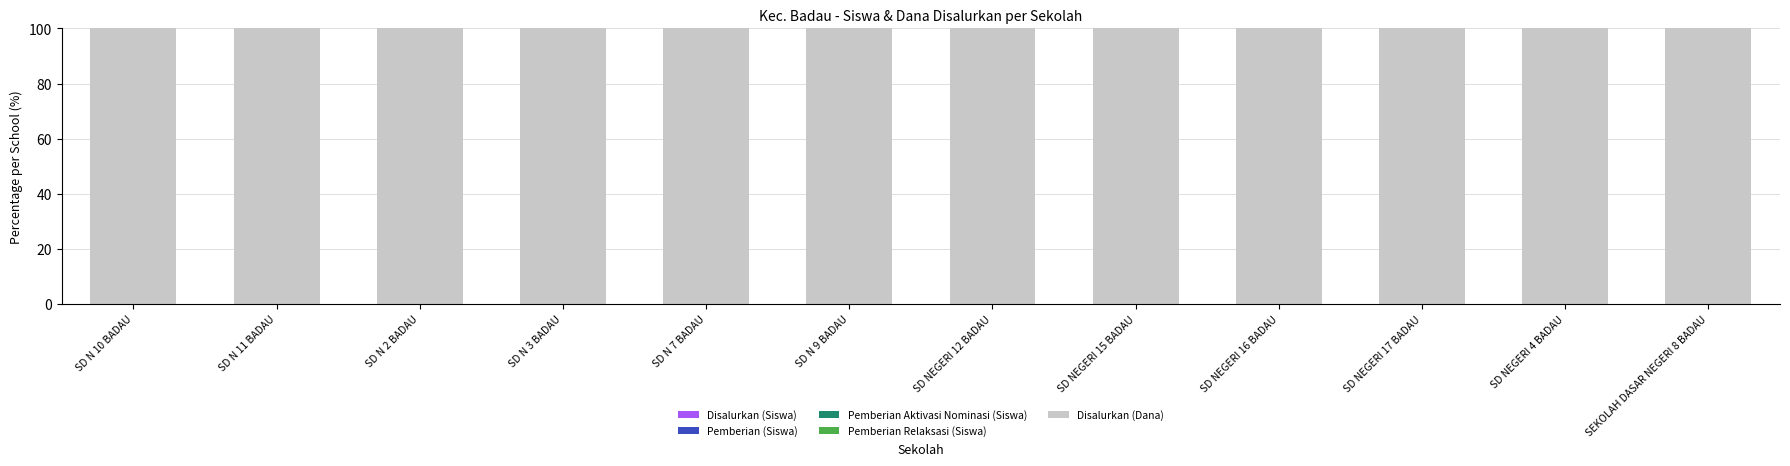

Count the number of data series in this chart.

3